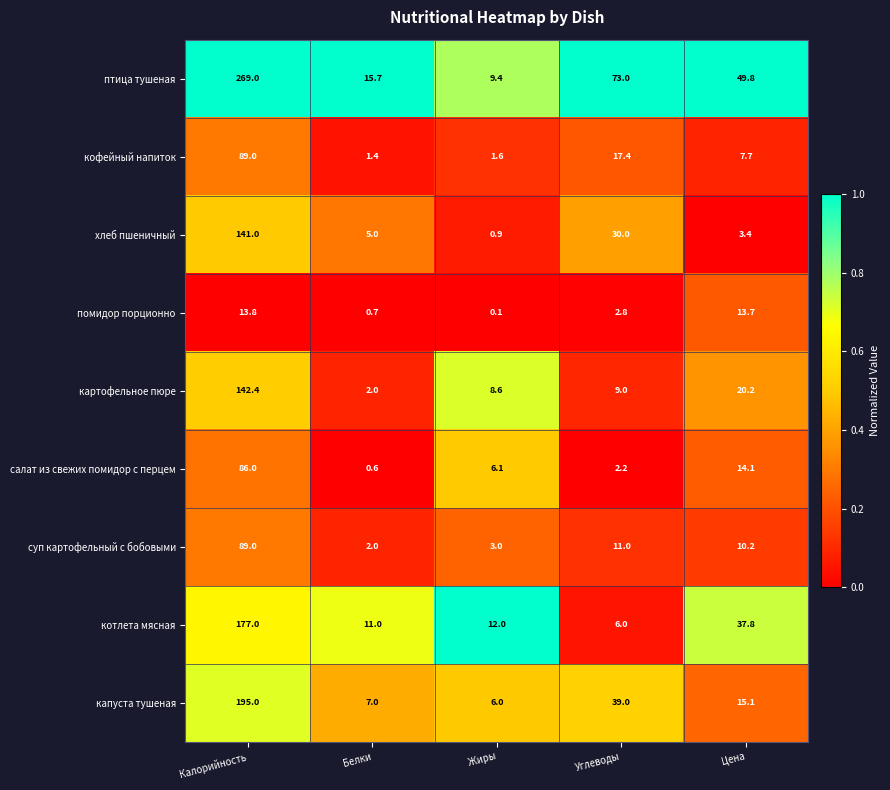

Which category has the lowest value across all series?

Жиры